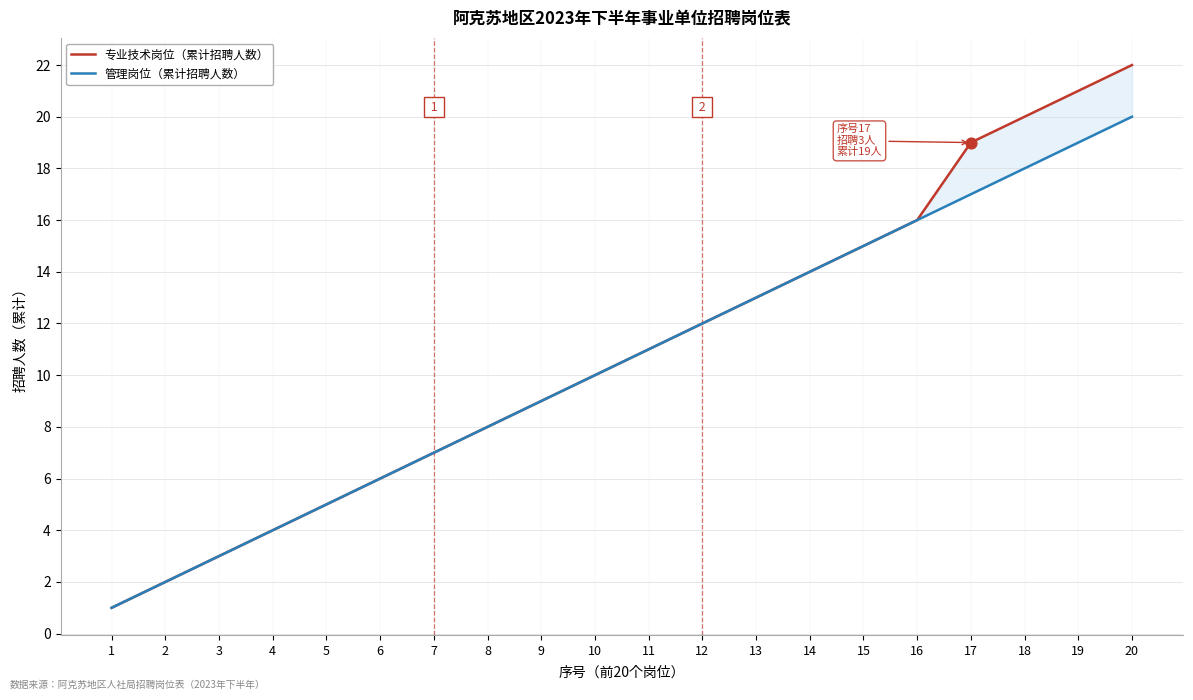

At which category is the sum across all series the highest?

20